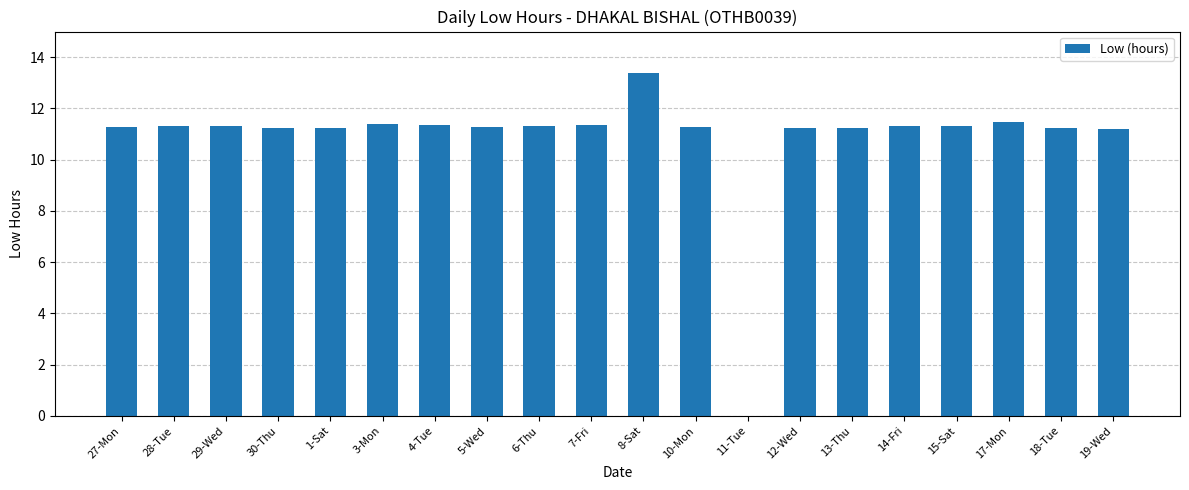

Is it true that the value at 14-Fri is 16.1?

False